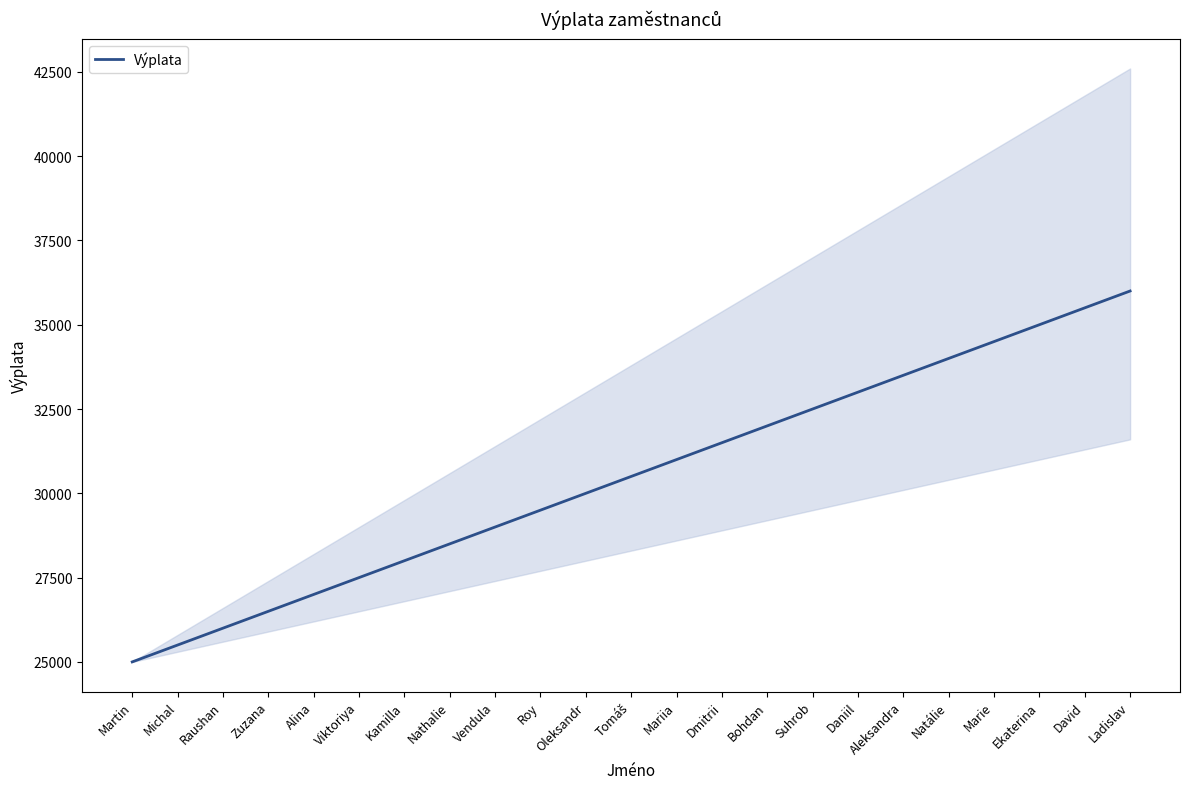

At which label does the data first exceed 30500?

Mariia